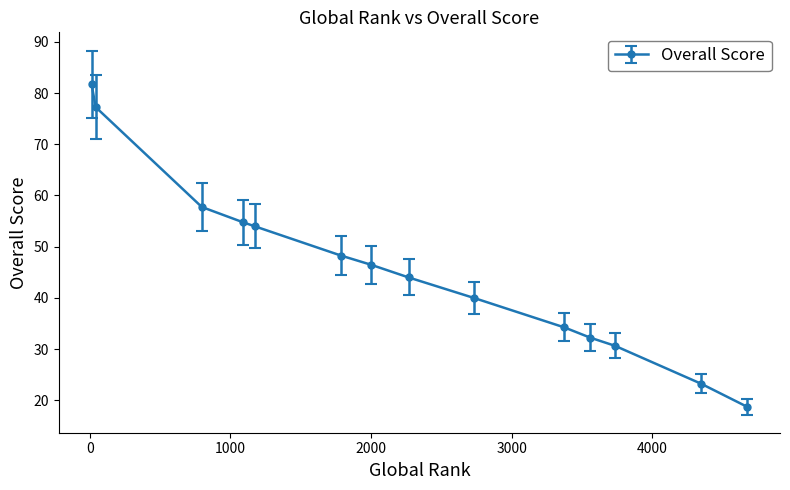

Does the chart display data point markers on the line(s)?

Yes